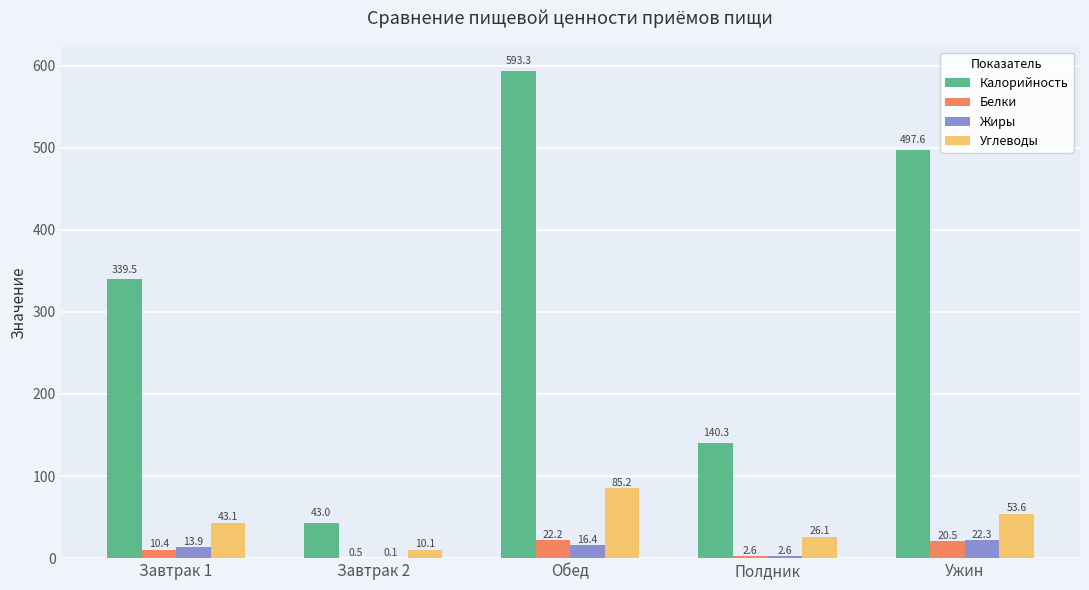

Between Завтрак 1 and Полдник, which series saw the biggest shift?

Калорийность